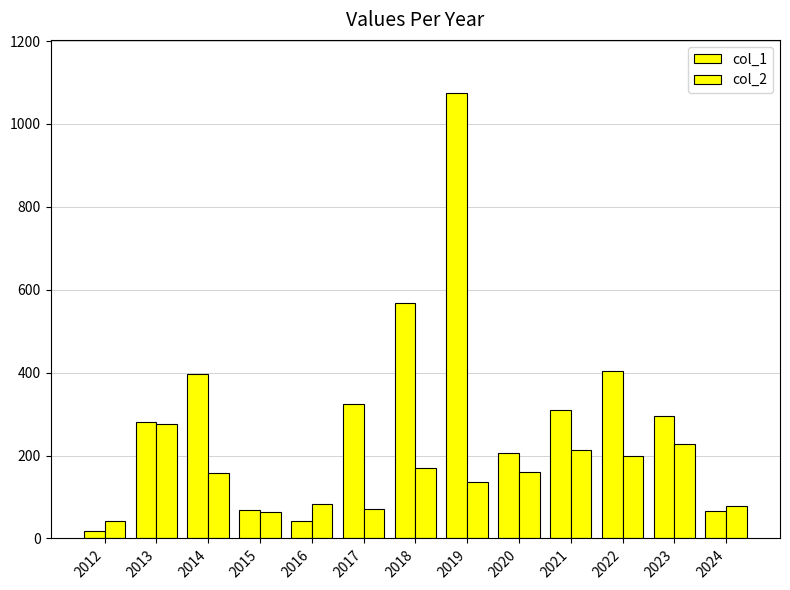

The value of col_2 at 2023 is 229. True or false?

True